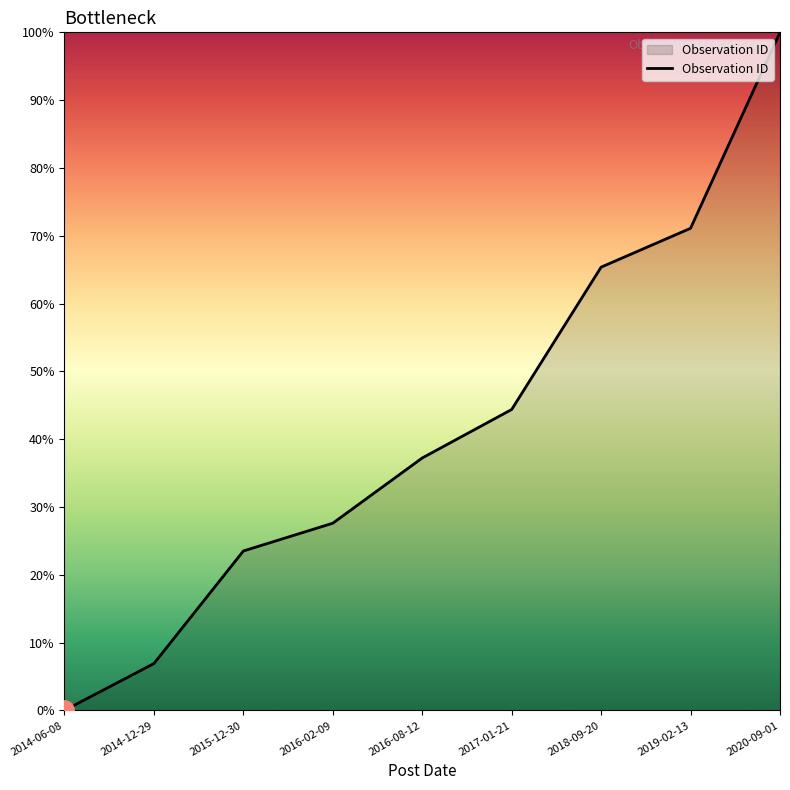

Reading left to right, extract all data points from this chart.

2014-06-08=0.0	2014-12-29=6.9	2015-12-30=23.5	2016-02-09=27.6	2016-08-12=37.2	2017-01-21=44.4	2018-09-20=65.4	2019-02-13=71.1	2020-09-01=100.0